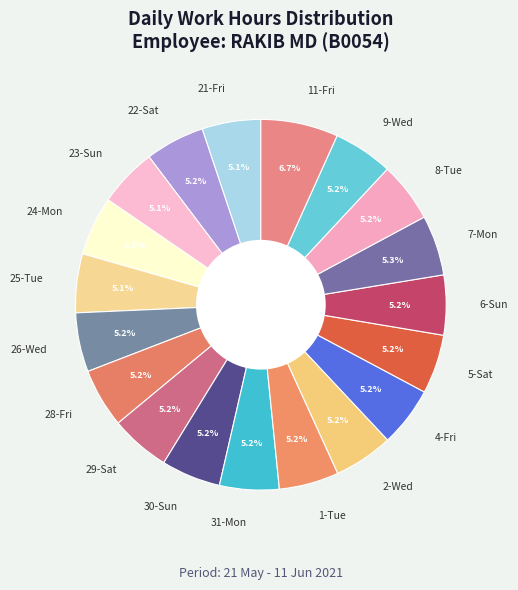

To the nearest percent, what percentage of the pie is 11-Fri?

7%